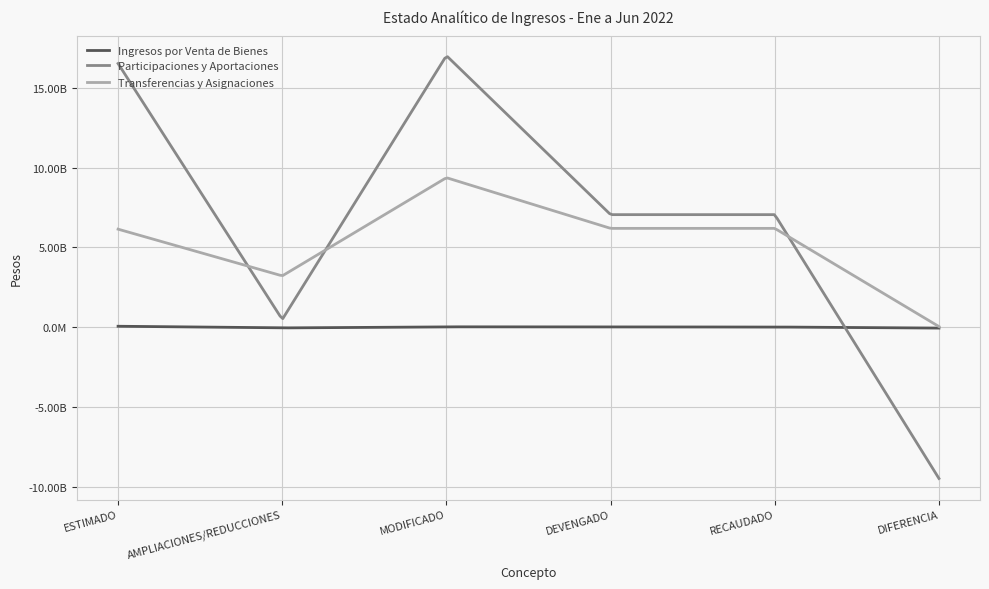

Reading right to left, extract all data points from this chart.

Ingresos por Venta de Bienes: DIFERENCIA=-46492332	RECAUDADO=21673111	DEVENGADO=21673111	MODIFICADO=32727844	AMPLIACIONES/REDUCCIONES=-35437599	ESTIMADO=68165443
Participaciones y Aportaciones: DIFERENCIA=-9458458798	RECAUDADO=7053486673	DEVENGADO=7053486673	MODIFICADO=17004308119	AMPLIACIONES/REDUCCIONES=492362648	ESTIMADO=16511945471
Transferencias y Asignaciones: DIFERENCIA=49465009	RECAUDADO=6194299005	DEVENGADO=6194299005	MODIFICADO=9366576711	AMPLIACIONES/REDUCCIONES=3221742715	ESTIMADO=6144833996